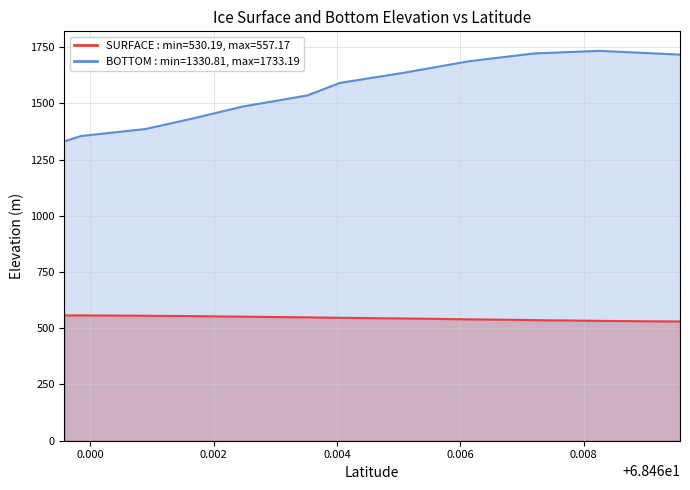

How many interior local peaks does the BOTTOM series have?

1